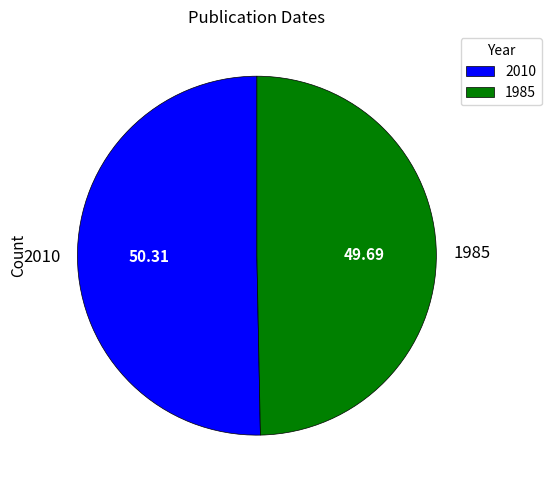

Count the number of slices in the pie.

2